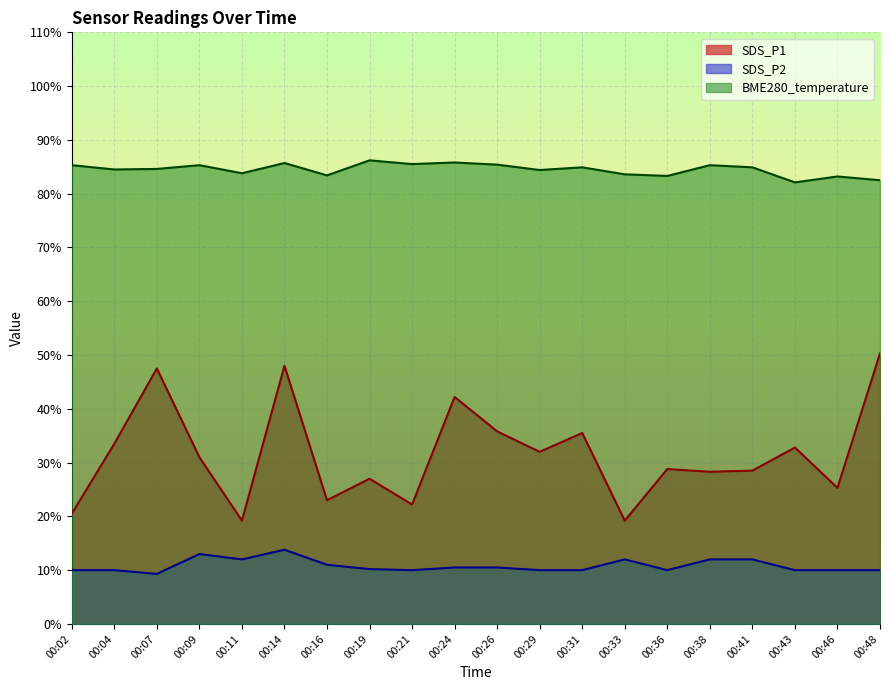

Does the chart display data point markers on the line(s)?

No